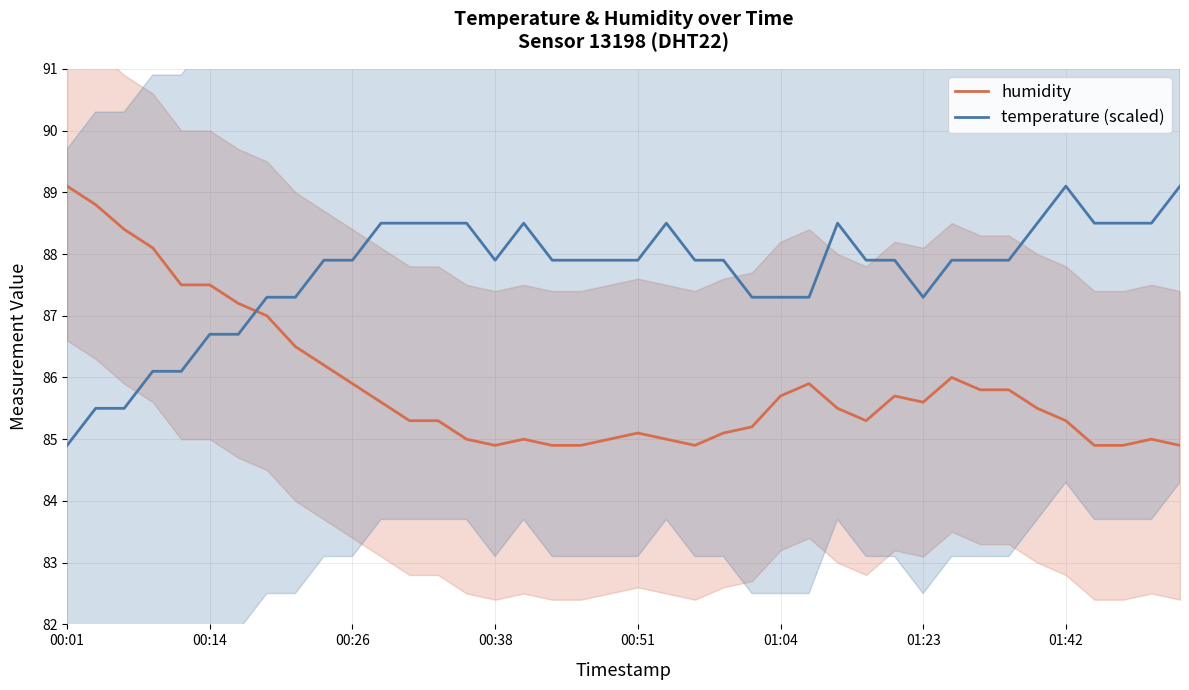

True or false: humidity has a value of 28.4 at 36.

False